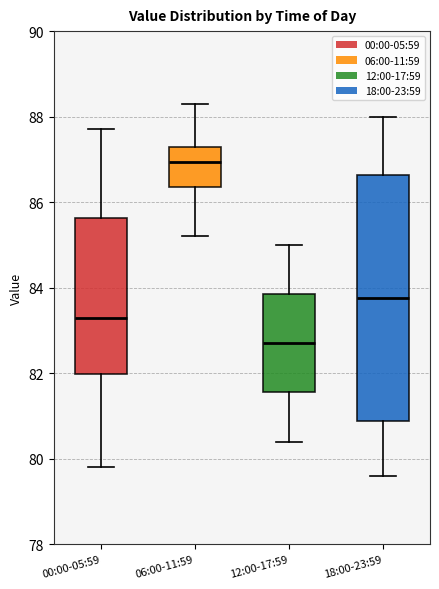

Which box is the tallest, from its lower edge to its upper edge?

18:00-23:59